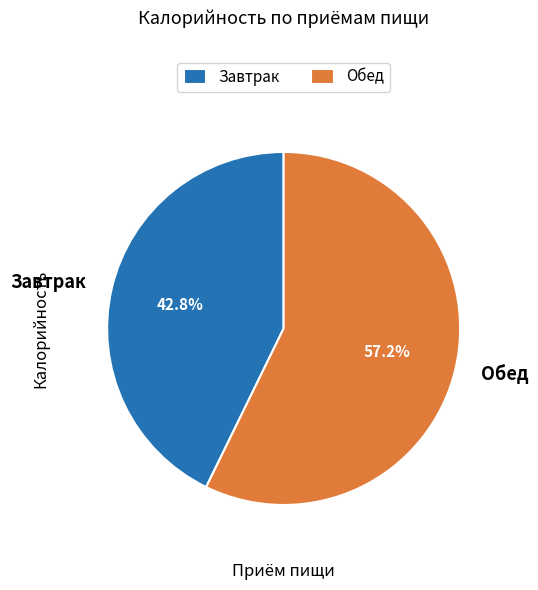

True or false: Завтрак accounts for 52% of the total.

False